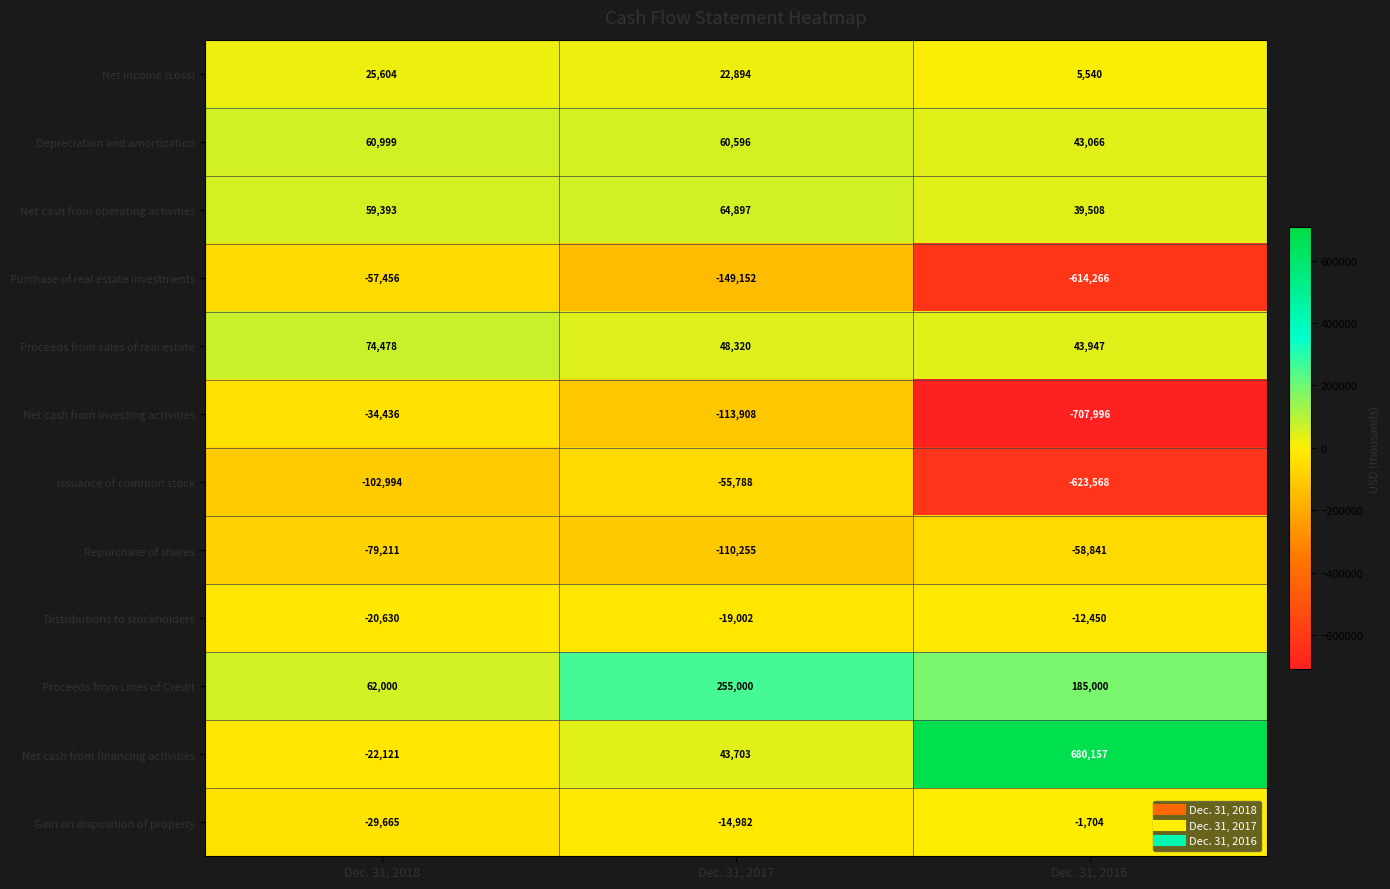

What is the total value across all series at Dec. 31, 2017?

32323